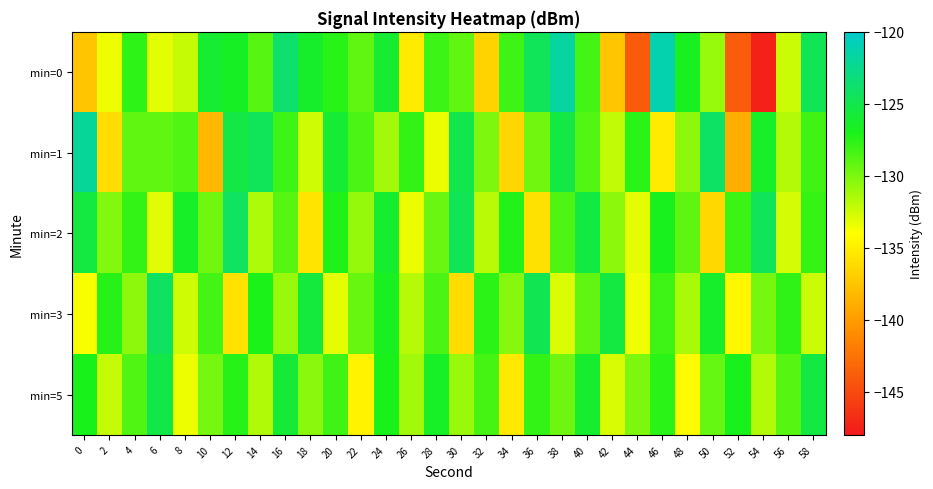

Reading left to right, what are all the values shown in this chart?

min=0: 0=-137.4	2=-133.5	4=-127.6	6=-133.2	8=-132.3	10=-126.0	12=-126.5	14=-128.9	16=-123.7	18=-126.3	20=-127.5	22=-129.2	24=-126.0	26=-135.2	28=-128.0	30=-129.2	32=-136.7	34=-128.1	36=-124.6	38=-121.8	40=-128.3	42=-137.4	44=-143.9	46=-121.2	48=-126.8	50=-130.9	52=-143.9	54=-147.5	56=-132.4	58=-124.6
min=1: 0=-122.0	2=-136.0	4=-129.1	6=-129.2	8=-128.7	10=-138.3	12=-125.3	14=-124.5	16=-128.1	18=-132.5	20=-126.0	22=-128.5	24=-131.2	26=-127.8	28=-133.4	30=-124.9	32=-130.1	34=-136.5	36=-129.7	38=-125.3	40=-128.8	42=-132.1	44=-127.5	46=-135.2	48=-130.6	50=-124.1	52=-138.9	54=-126.4	56=-131.7	58=-128.2
min=2: 0=-125.5	2=-130.2	4=-127.8	6=-133.1	8=-126.4	10=-129.7	12=-124.3	14=-131.5	16=-128.9	18=-135.6	20=-127.2	22=-130.8	24=-126.1	26=-133.4	28=-129.5	30=-124.7	32=-131.9	34=-127.3	36=-135.8	38=-128.6	40=-125.4	42=-130.5	44=-133.2	46=-126.8	48=-129.1	50=-136.3	52=-128.0	54=-124.5	56=-132.7	58=-127.9
min=3: 0=-133.8	2=-127.4	4=-130.6	6=-124.2	8=-132.5	10=-128.3	12=-135.7	14=-127.1	16=-130.9	18=-125.6	20=-133.2	22=-129.4	24=-126.7	26=-131.8	28=-128.5	30=-136.1	32=-127.6	34=-130.3	36=-124.8	38=-132.9	40=-129.2	42=-125.5	44=-133.6	46=-128.1	48=-131.4	50=-126.3	52=-134.5	54=-129.8	56=-127.7	58=-132.4
min=5: 0=-126.9	2=-132.3	4=-128.7	6=-125.1	8=-133.5	10=-129.8	12=-127.4	14=-131.6	16=-125.8	18=-130.4	20=-128.2	22=-134.7	24=-127.0	26=-131.2	28=-126.5	30=-130.9	32=-128.4	34=-135.3	36=-127.8	38=-129.6	40=-126.2	42=-132.8	44=-130.1	46=-127.5	48=-134.2	50=-129.3	52=-126.8	54=-131.7	56=-128.9	58=-125.4